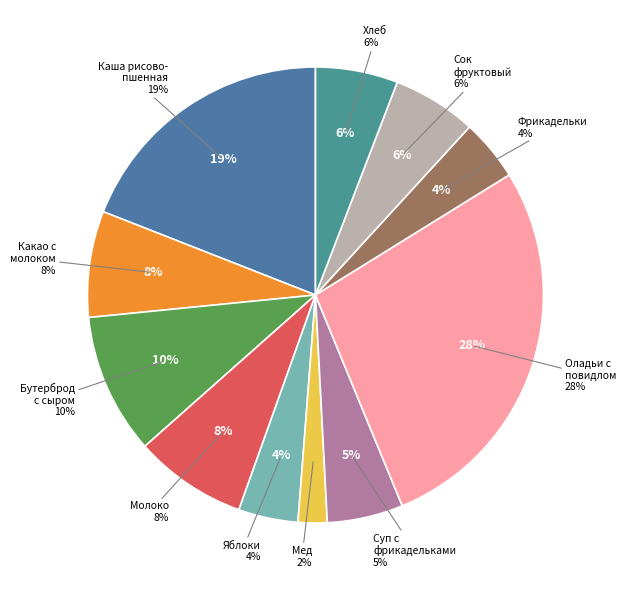

Which category has the smallest portion of the pie?

мед